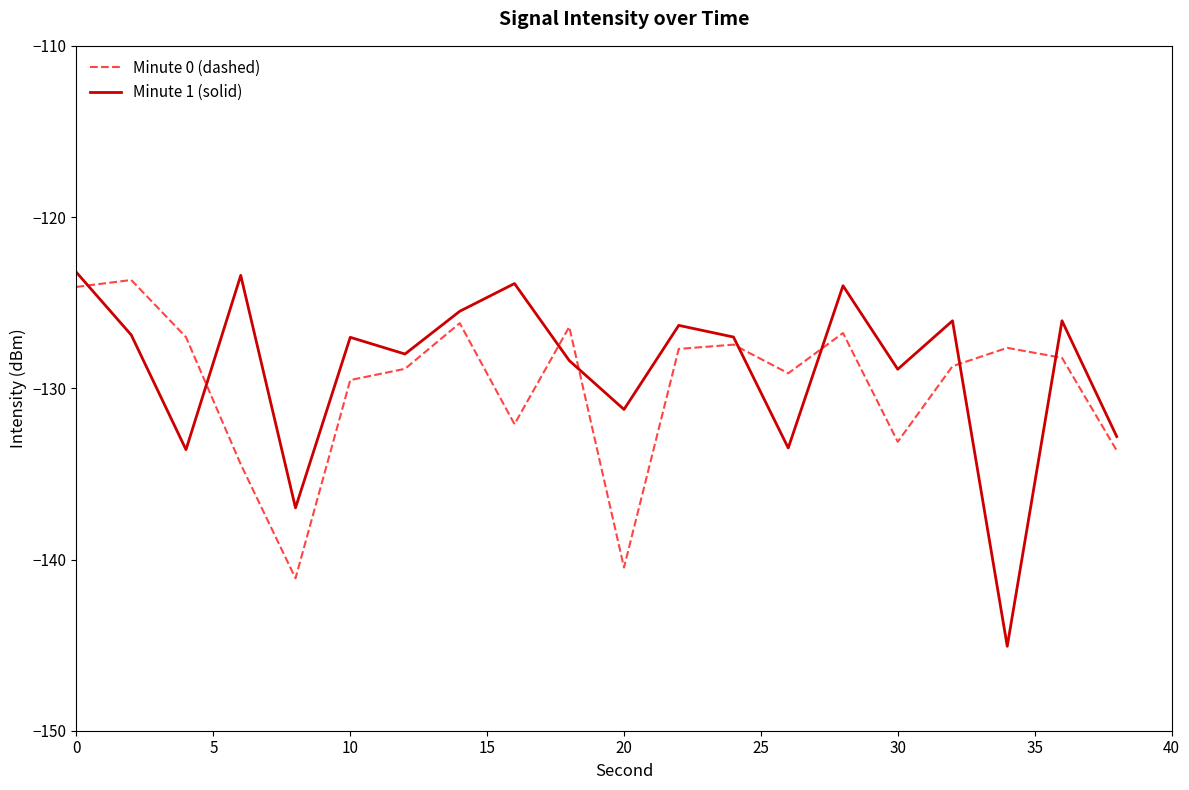

After their last crossing, which series has the higher values: Minute 0 (dashed) or Minute 1 (solid)?

Minute 1 (solid)